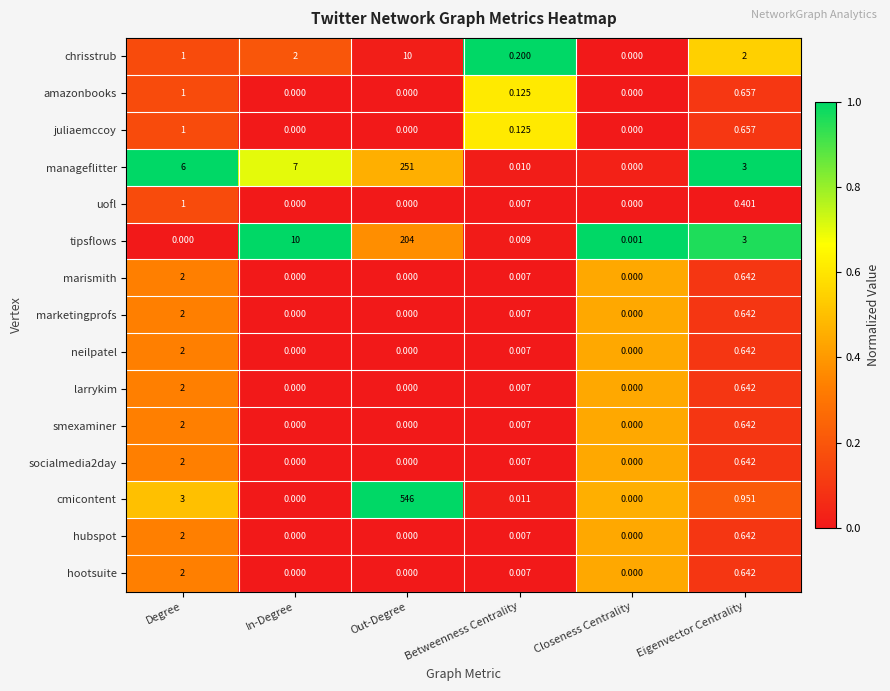

Which series has the largest total across all categories?

cmicontent